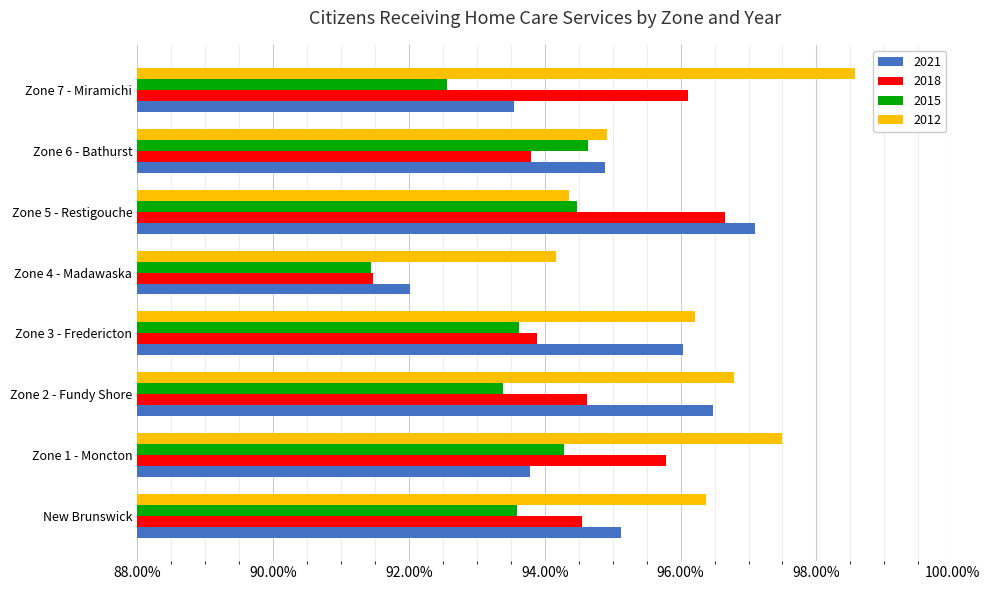

What is the sum of all 2012 values?

768.9